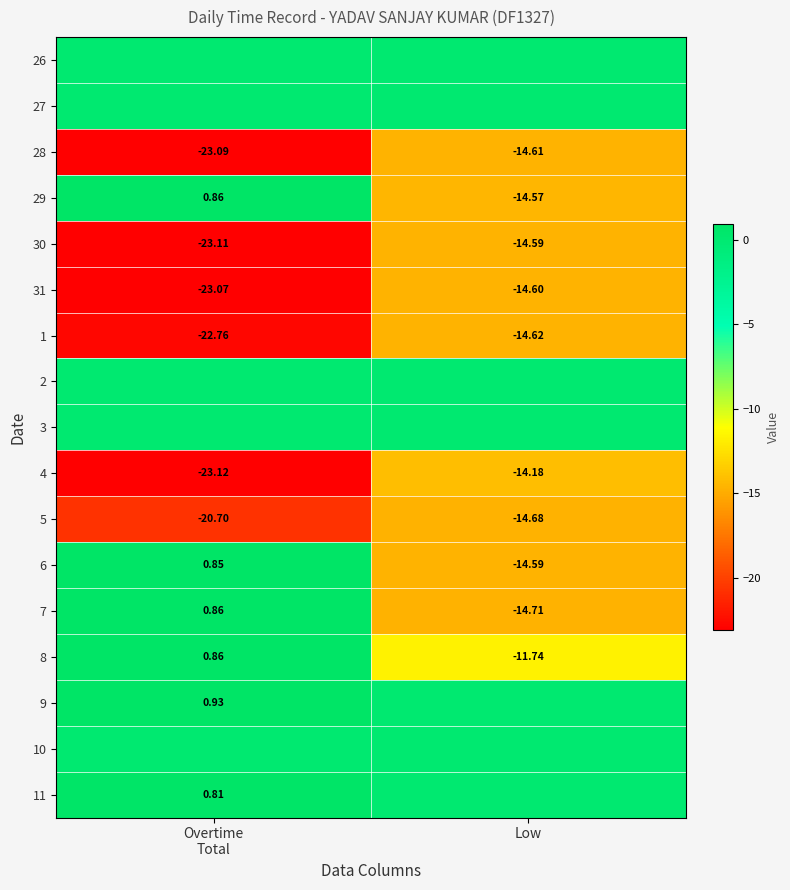

How many values in 8 are above zero?

1